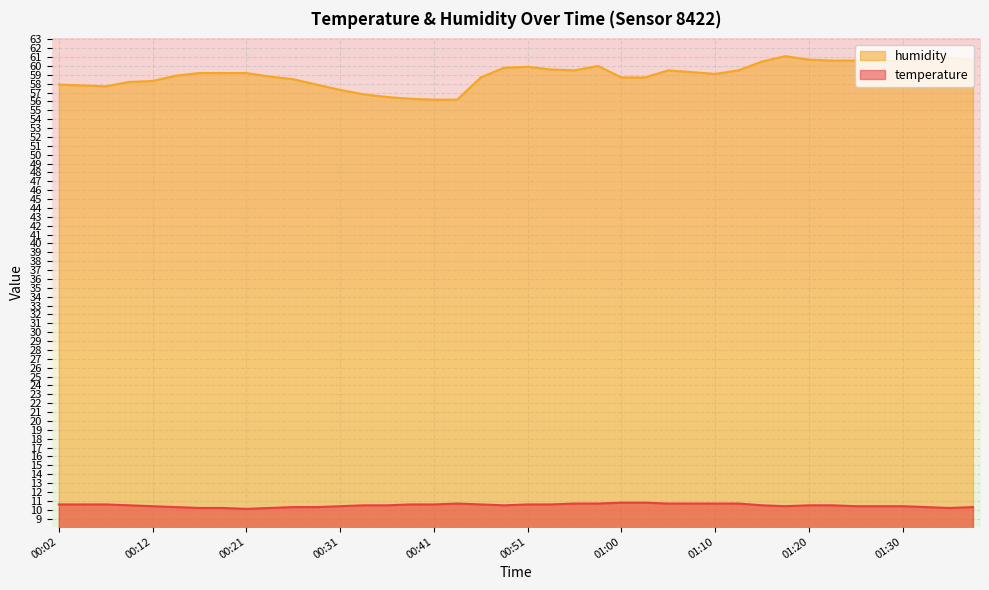

Where is the first local minimum for humidity?

00:07